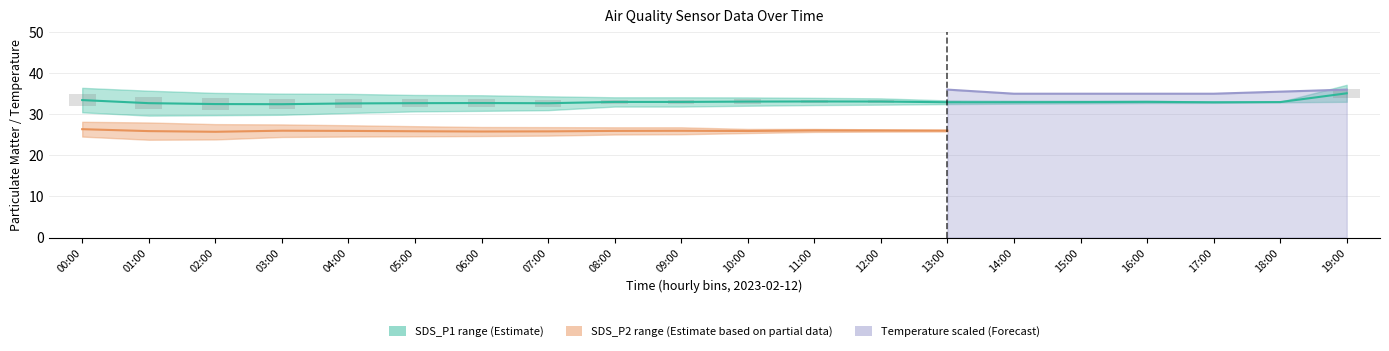

How many series are shown in this chart?

5